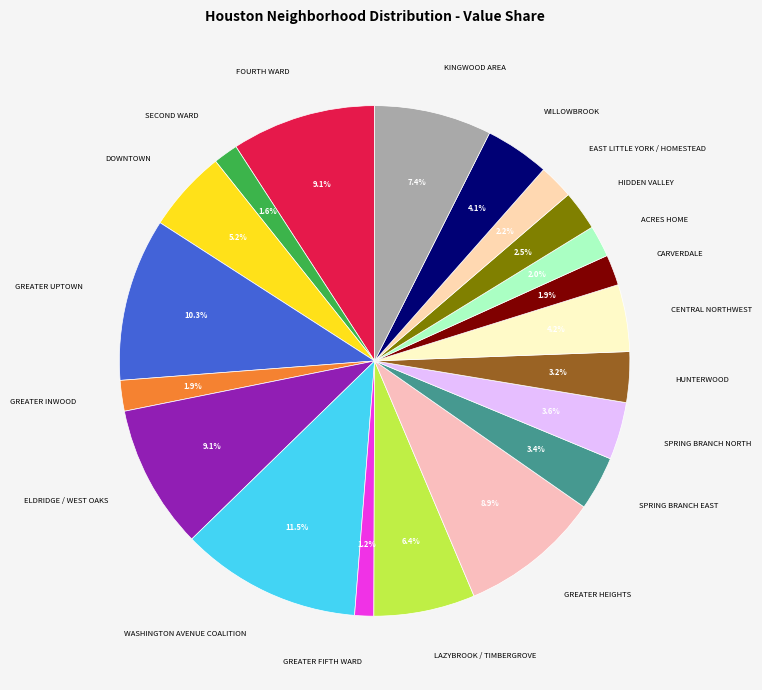

How many segments does this pie chart have?

20